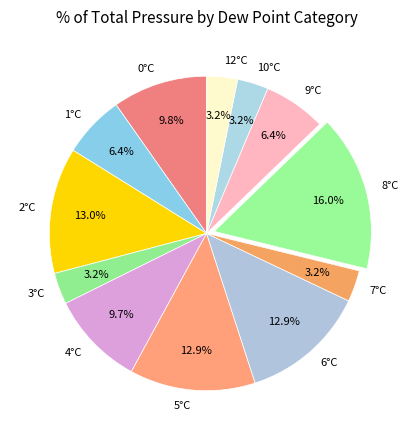

Between 6°C and 4°C, which is larger?

6°C